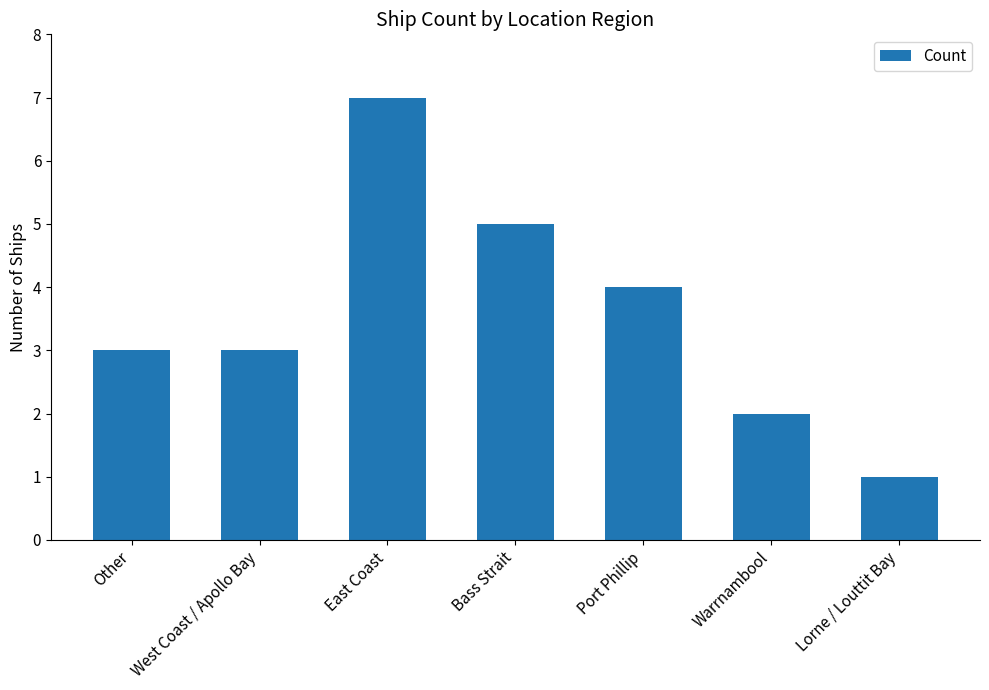

Which label corresponds to the largest value in the chart?

East Coast